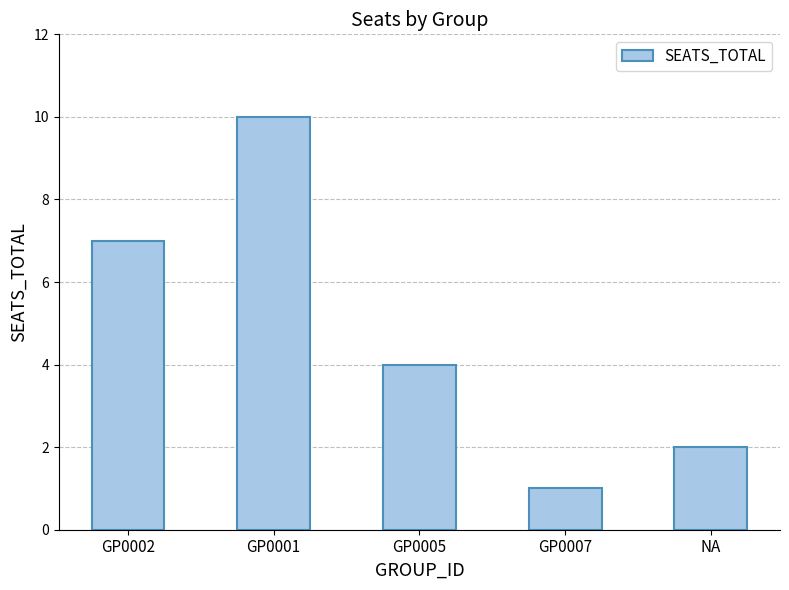

Reading left to right, transcribe all the data shown in this chart.

7	10	4	1	2